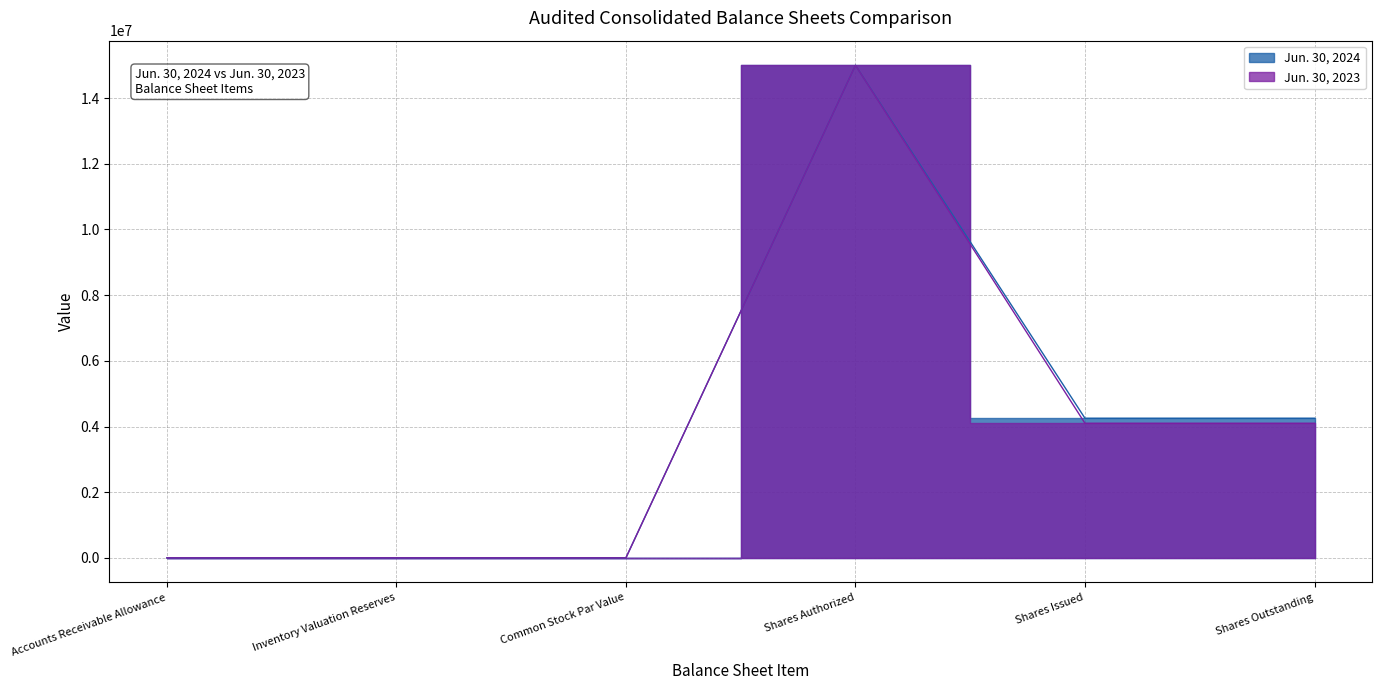

Reading left to right, transcribe all the data shown in this chart.

Jun. 30, 2024: 209	679	0	15000000	4250305	4250305
Jun. 30, 2023: 217	648	0	15000000	4096680	4096680